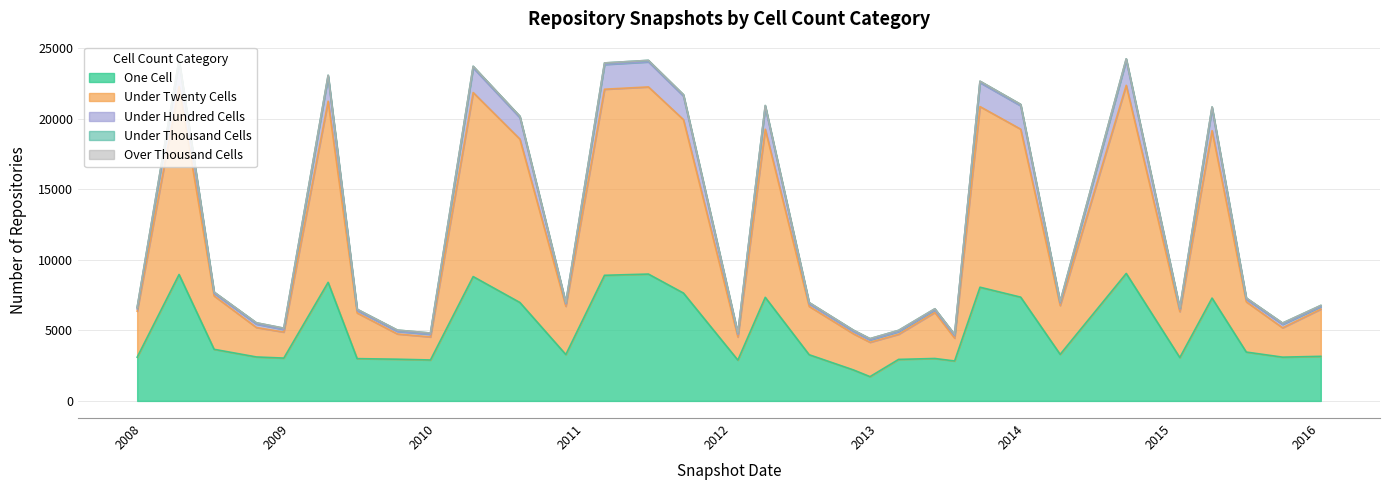

What is the highest value of the One Cell series?

9039